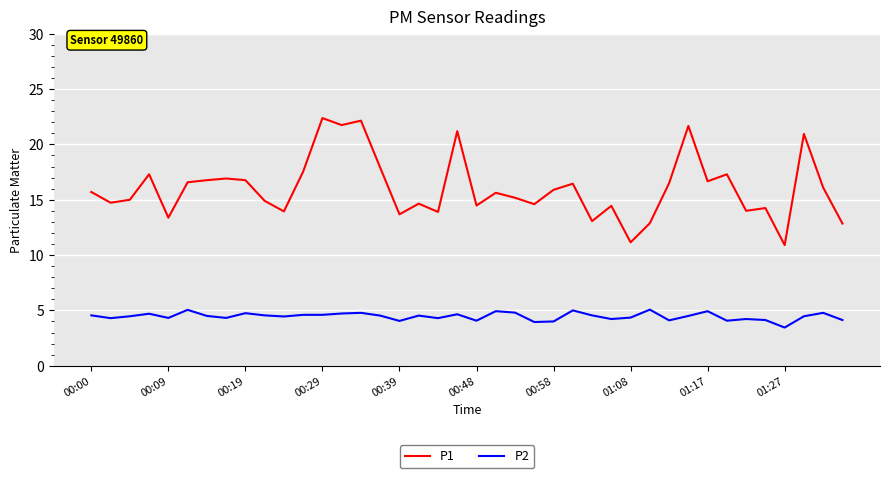

What is the highest value of the P2 series?

5.1